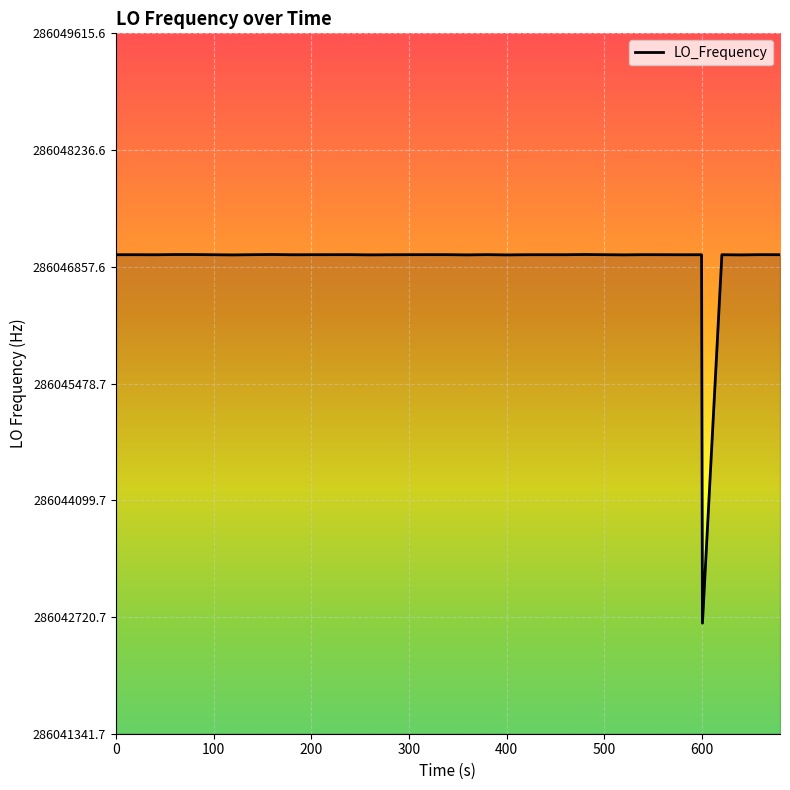

How many points are lower than both their immediate neighbors (excluding endpoints)?

9